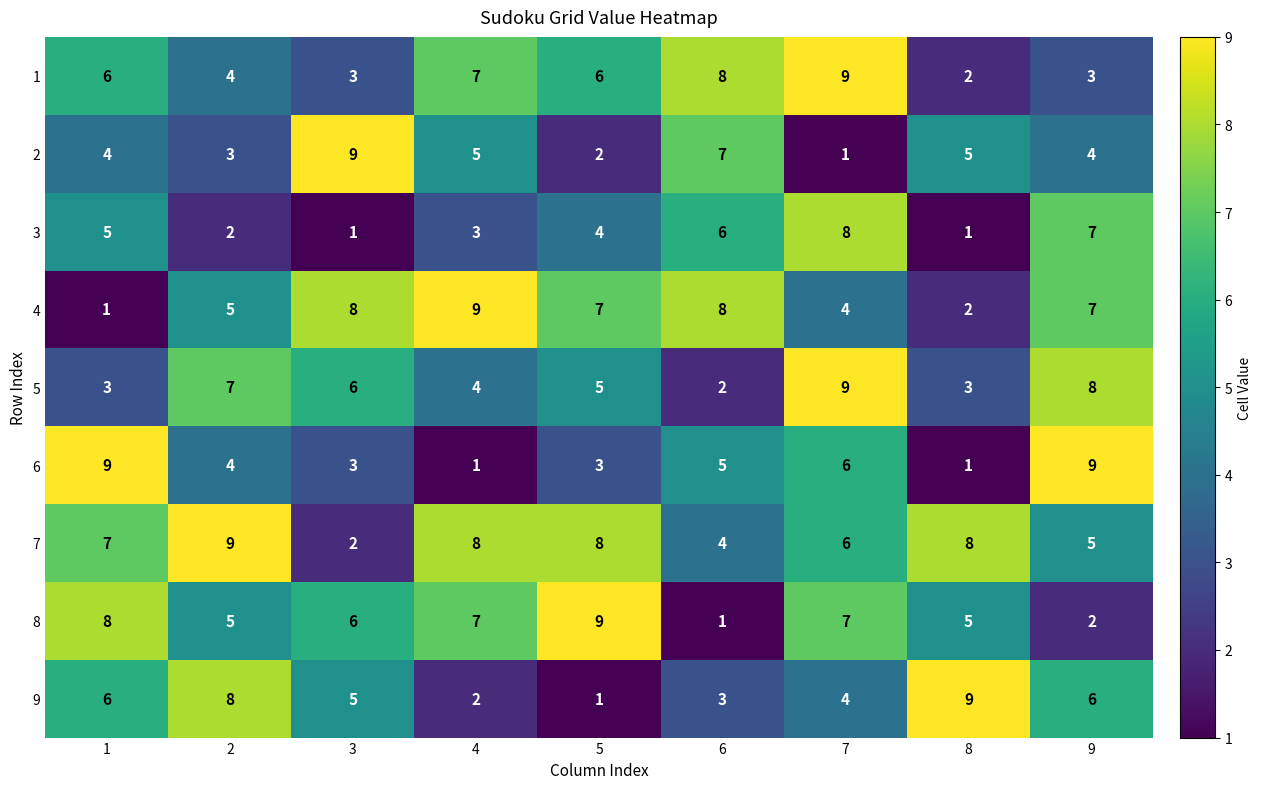

Which series changed the most between 3 and 4?

7